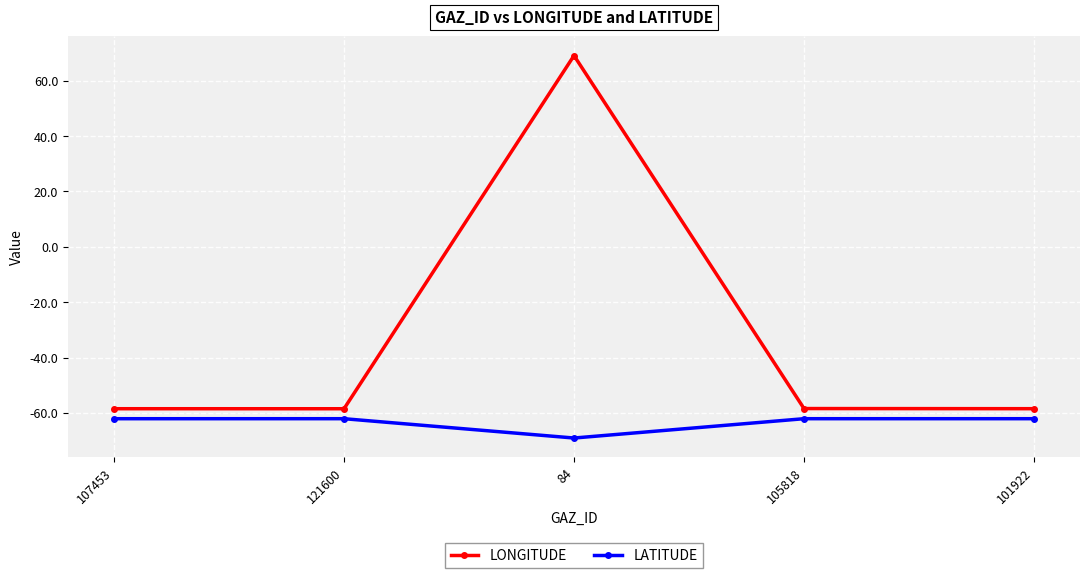

How many values in the LONGITUDE series are below -58?

4